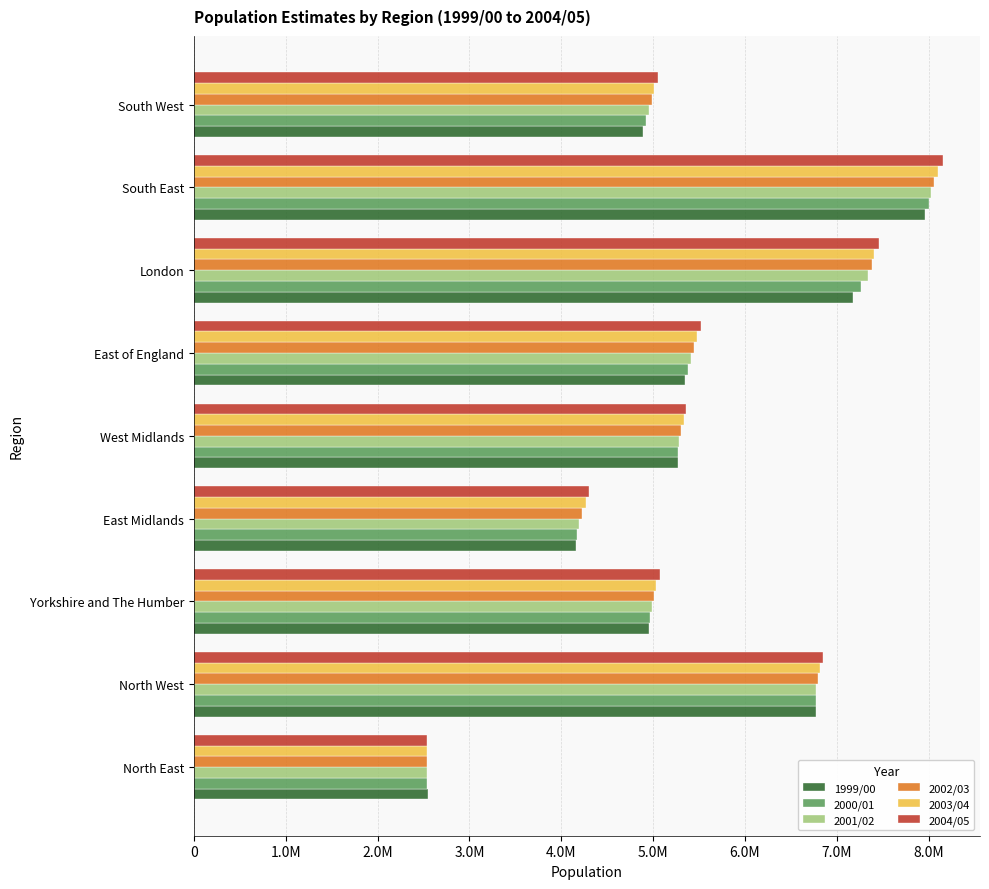

Which category has the highest value in the 2000/01 series?

South East